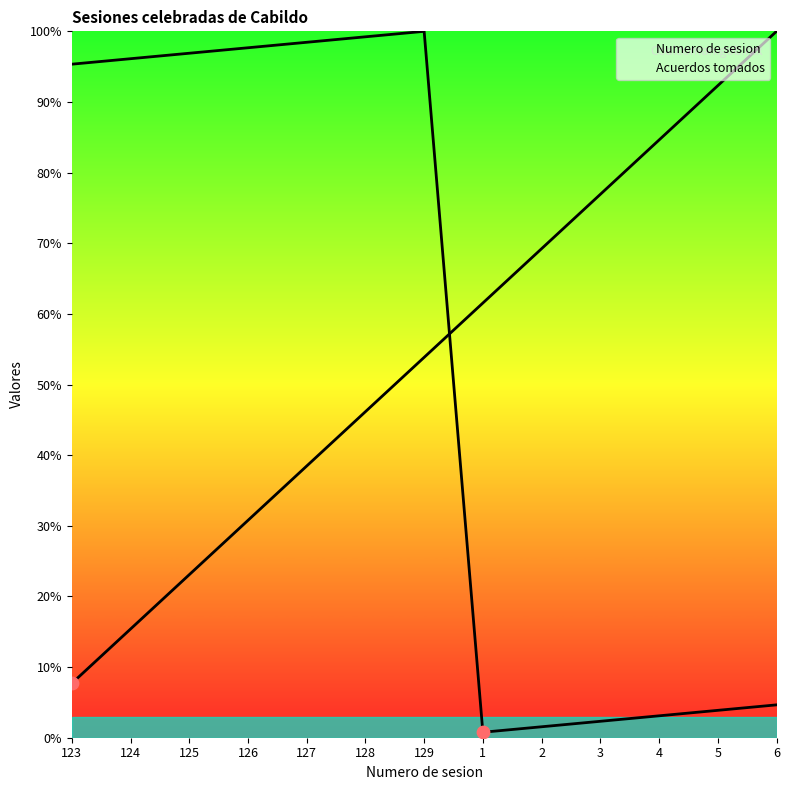

Which series contains the highest Y value?

Numero de sesion